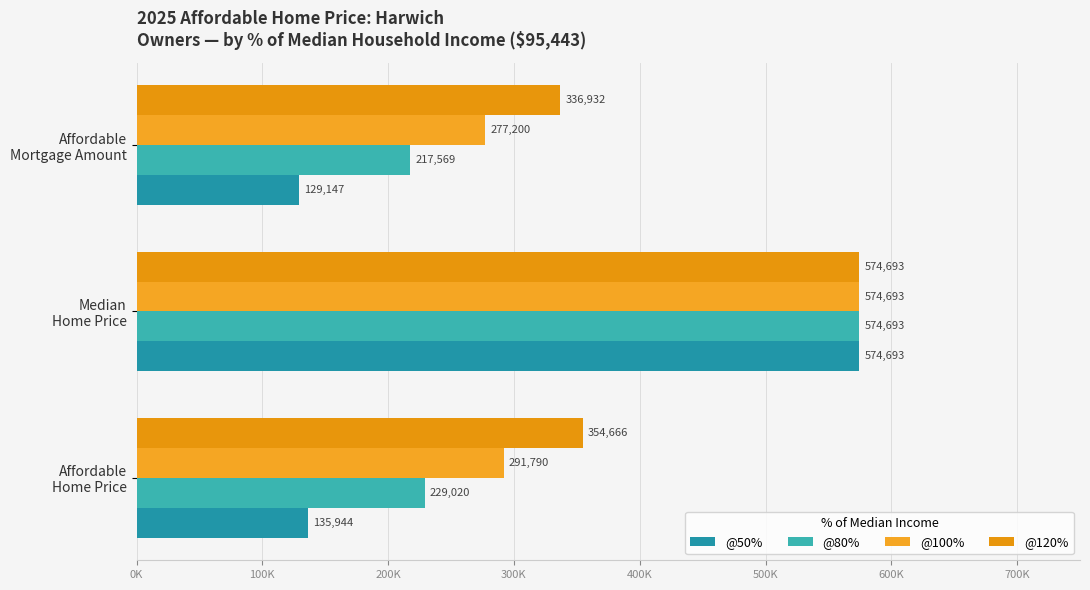

How many values in the @100% series exceed 291789?

2